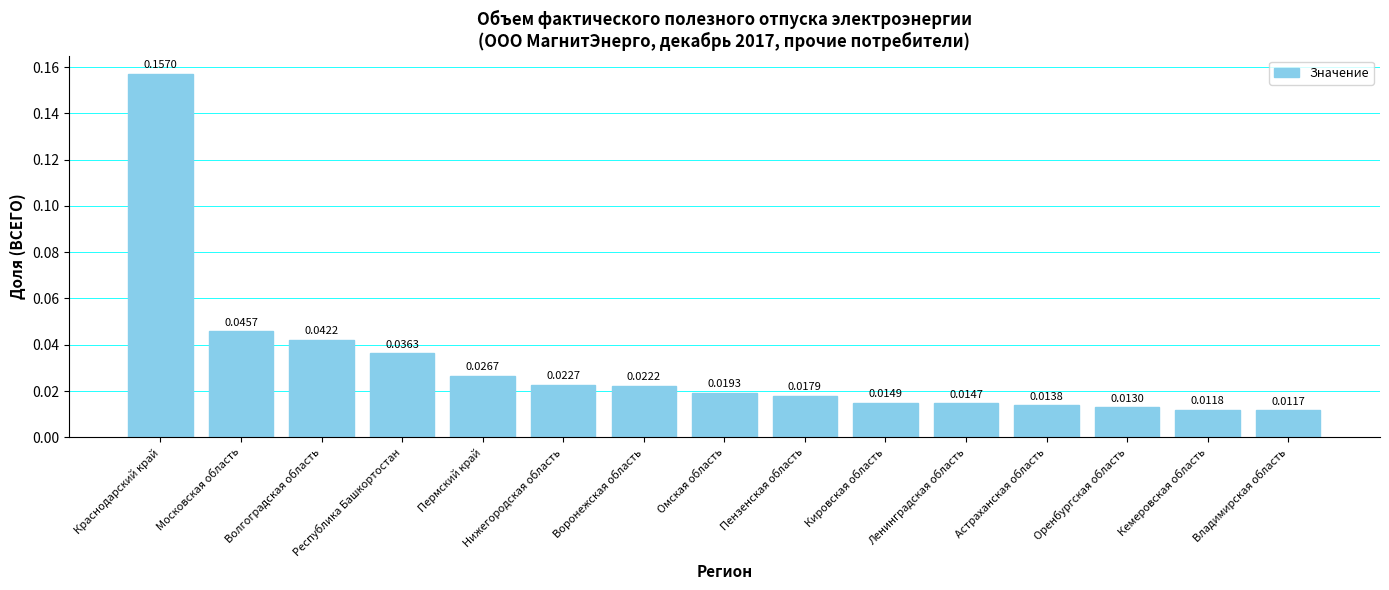

List the labels in order of value, smallest first.

Владимирская область, Кемеровская область, Оренбургская область, Астраханская область, Ленинградская область, Кировская область, Пензенская область, Омская область, Воронежская область, Нижегородская область, Пермский край, Республика Башкортостан, Волгоградская область, Московская область, Краснодарский край